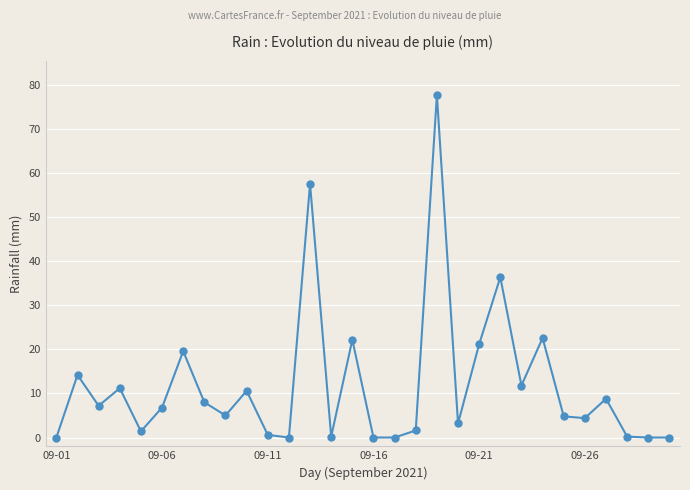

True or false: there are more than 0 points higher than both neighbors.

True